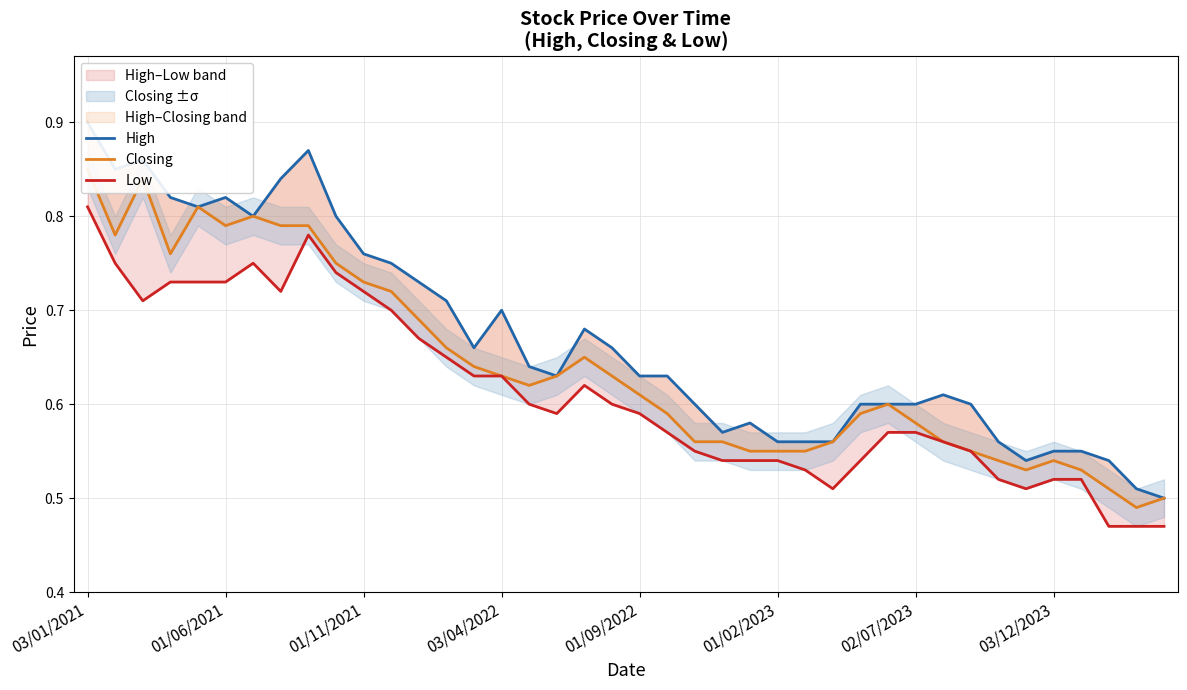

What is the maximum value shown in the chart?

0.9